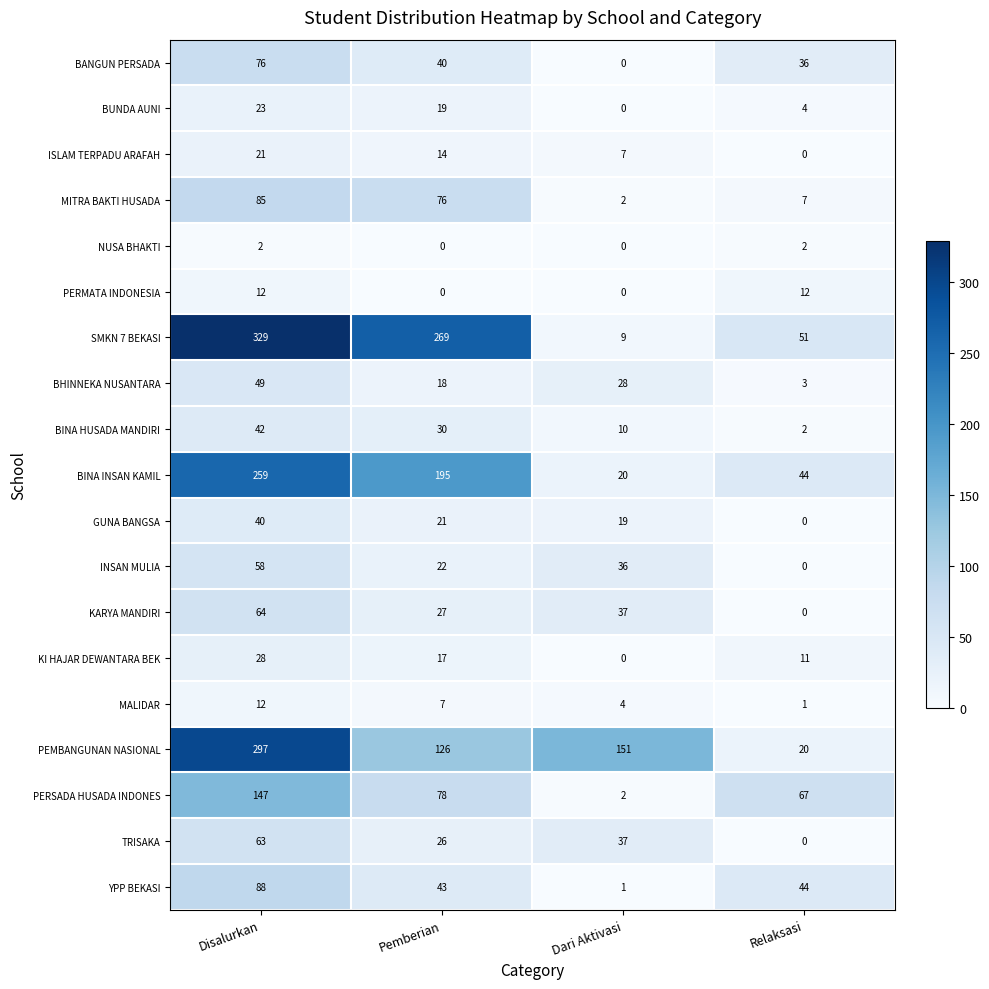

Which series has the widest spread of values?

SMKN 7 BEKASI